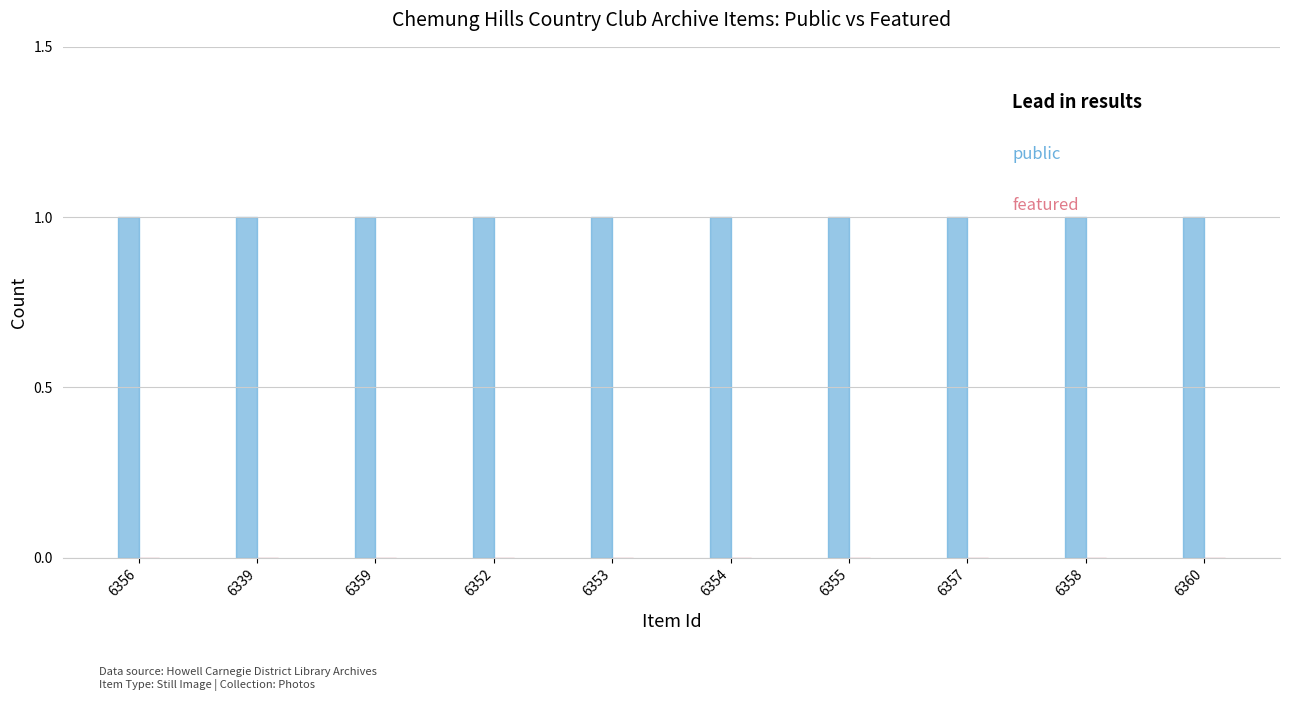

Is it true that public equals 1 at 6356?

False